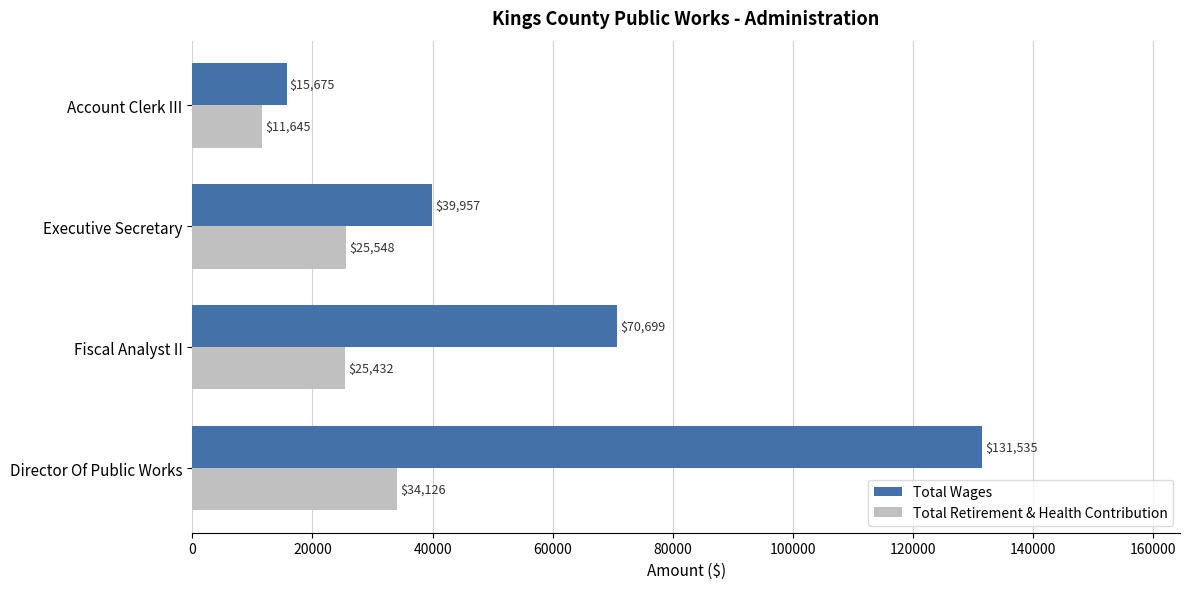

Count the number of categories in the chart.

4